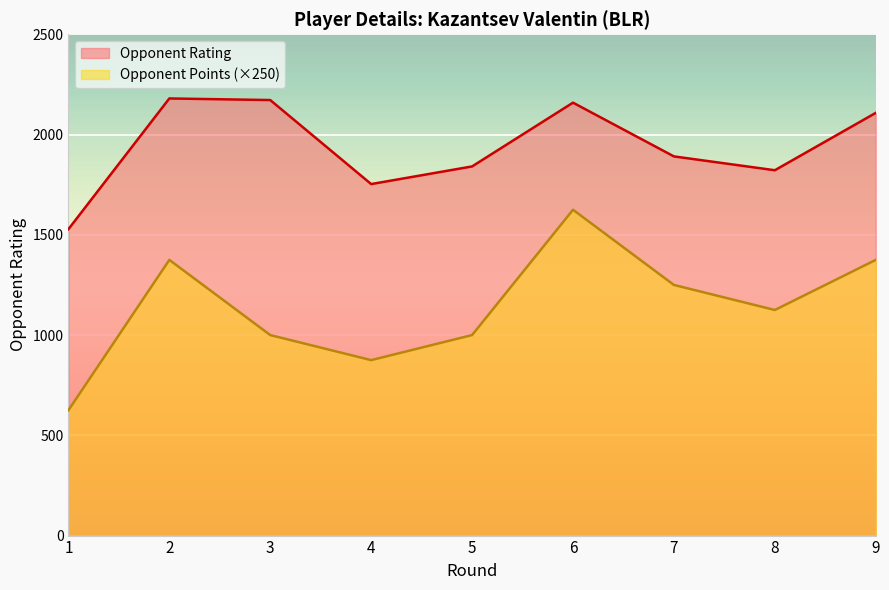

How many data points in Rating are above 1891?

4